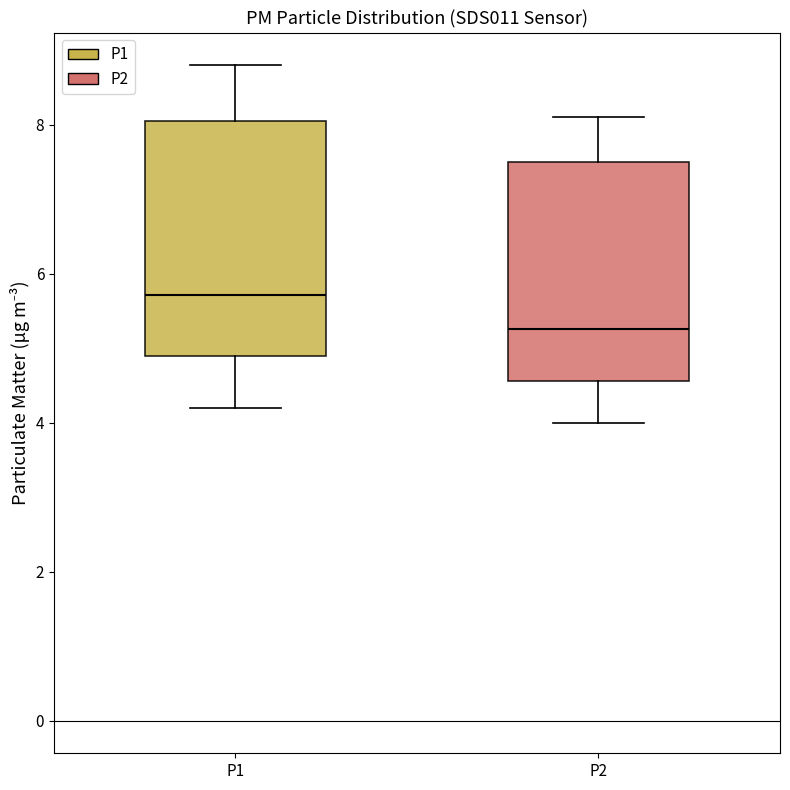

Reading left to right, transcribe this box plot: for each box, give where its median line is, the range the box spans, and where its two whiskers end, as read against the y-axis. The values are not printed on the chart, so give them approximately, as read against the axis.

P1: median 5.8, box 5.0 to 8.0, whiskers 4.2 to 8.8
P2: median 5.2, box 4.6 to 7.6, whiskers 4.0 to 8.2